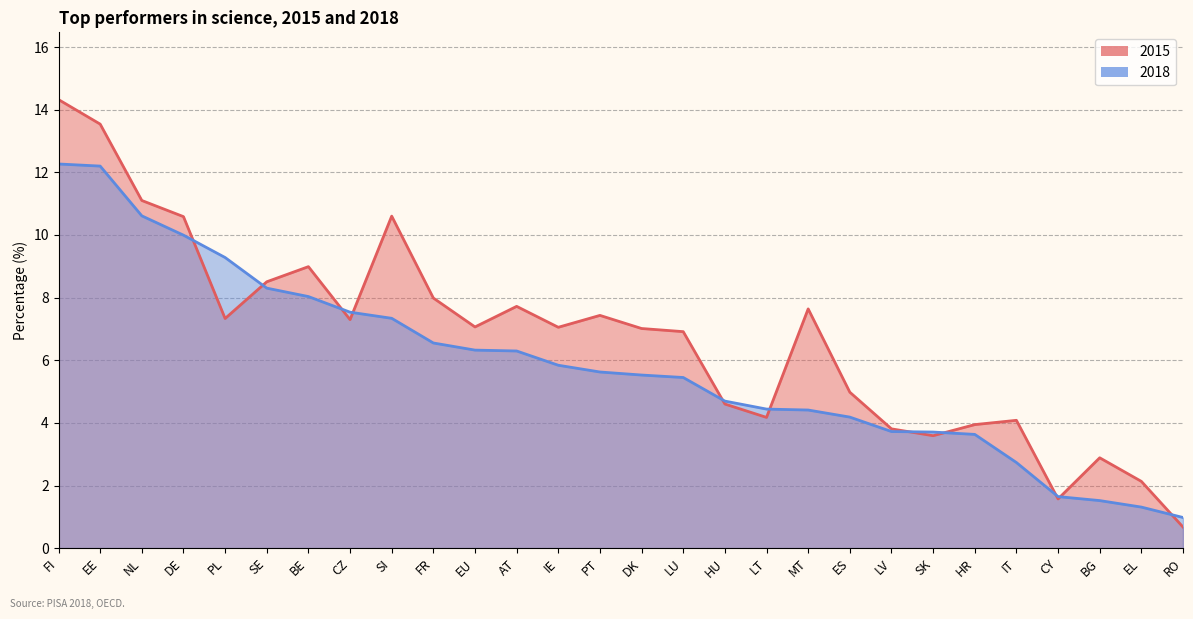

Rank the categories by 2018 value from lowest to highest.

RO, EL, BG, CY, IT, HR, SK, LV, ES, MT, LT, HU, LU, DK, PT, IE, AT, EU, FR, SI, CZ, BE, SE, PL, DE, NL, EE, FI